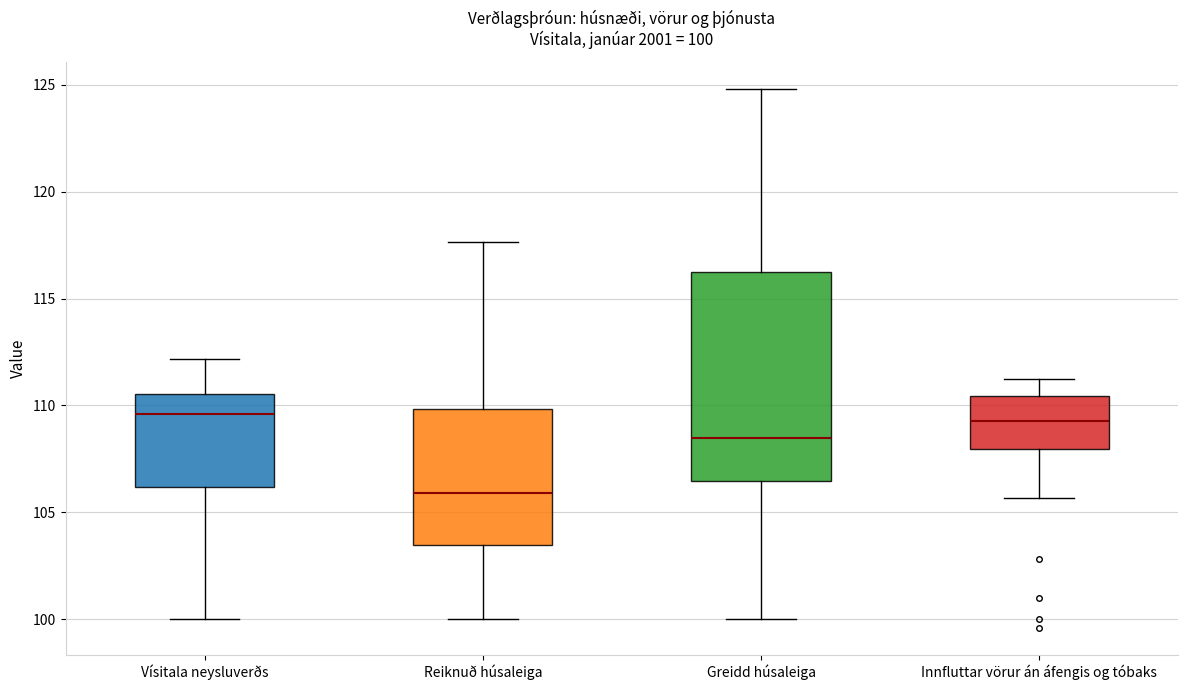

Which box is the tallest, from its lower edge to its upper edge?

Greidd húsaleiga